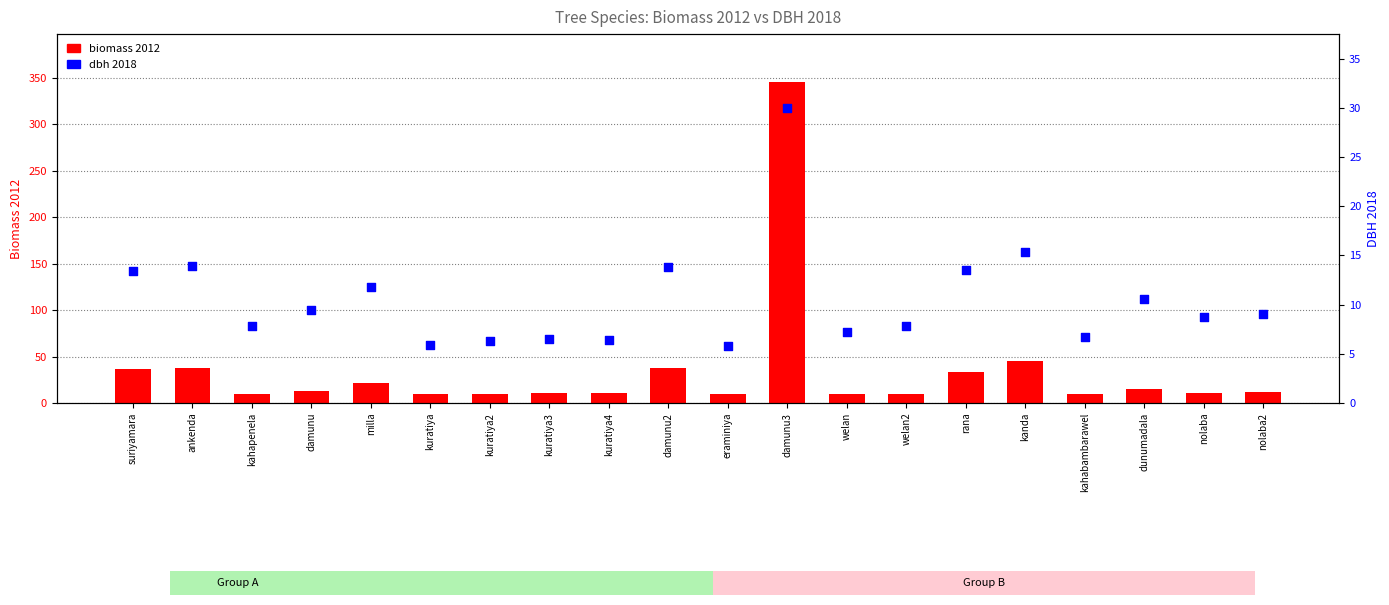

What is the total value across all series at kanda?

61.0